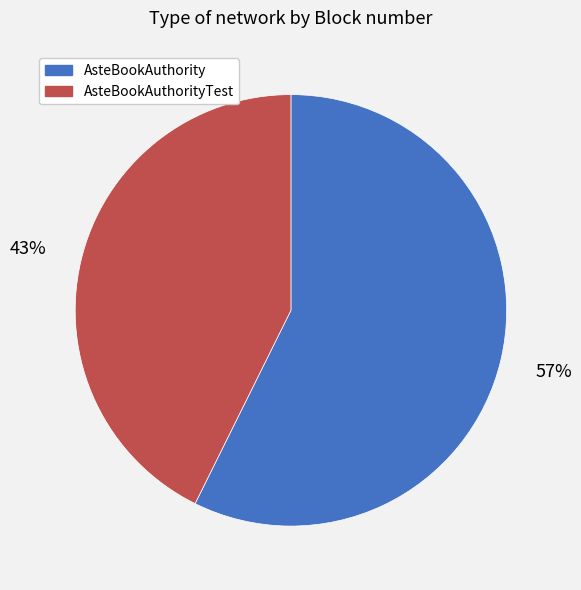

True or false: AsteBookAuthority accounts for 57% of the total.

True